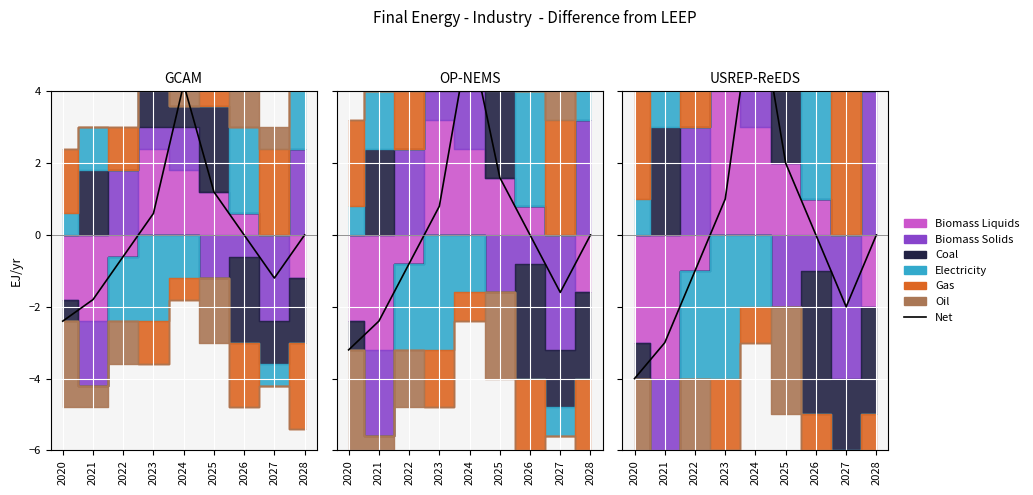

Which has a higher value, 2020 or 2021?

2021